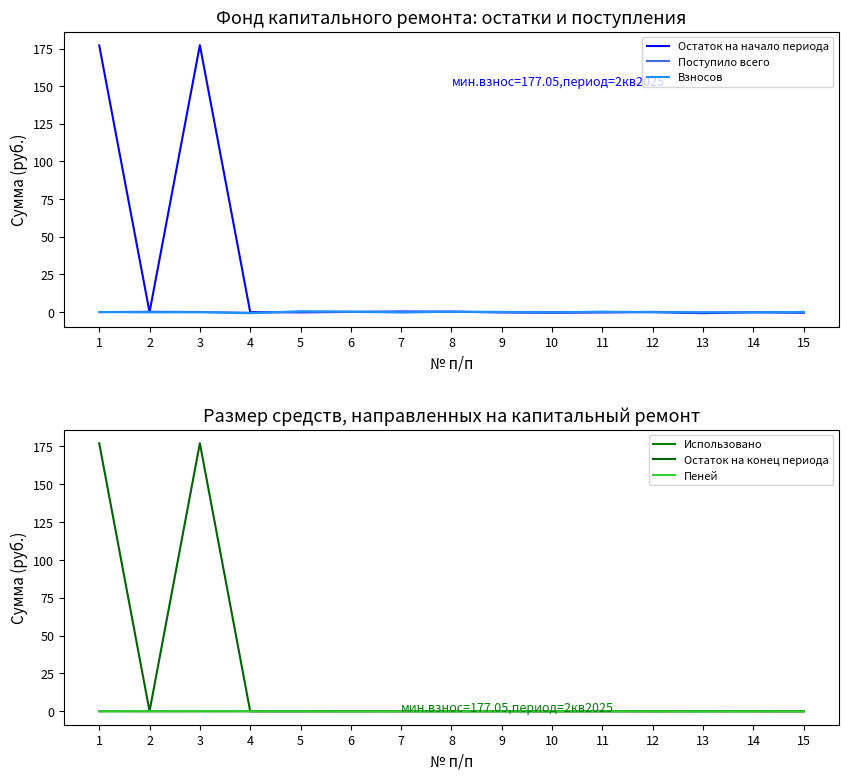

Where is the first local maximum for Остаток на начало периода?

3